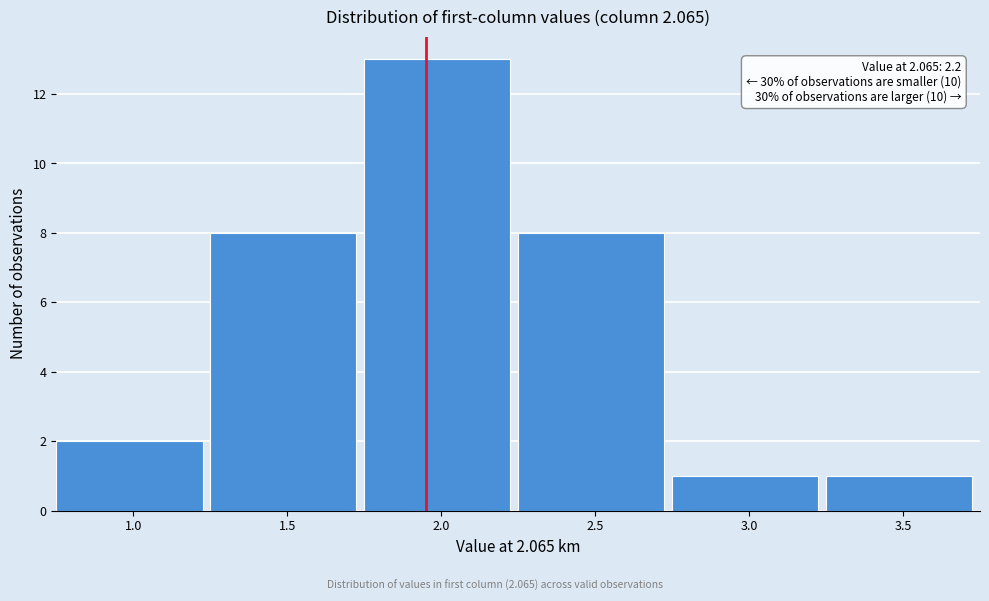

Reading right to left, list all the values displayed in this chart.

3.5=1	3.0=1	2.5=8	2.0=13	1.5=8	1.0=2